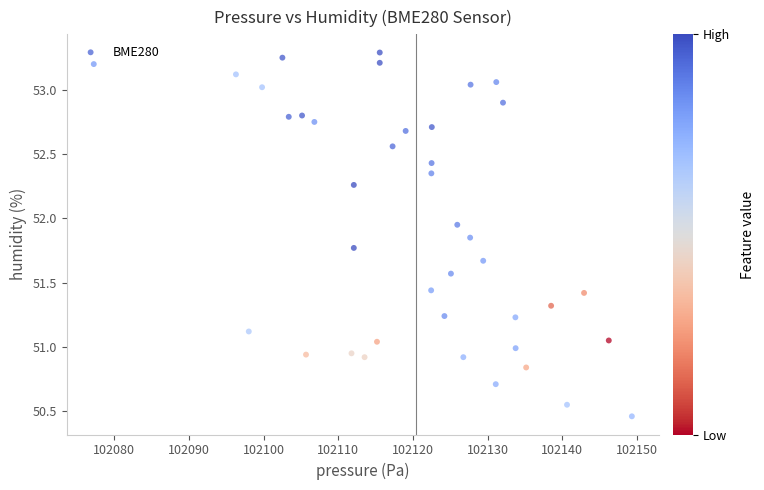

What is the range of Y values (max minus min)?

2.8